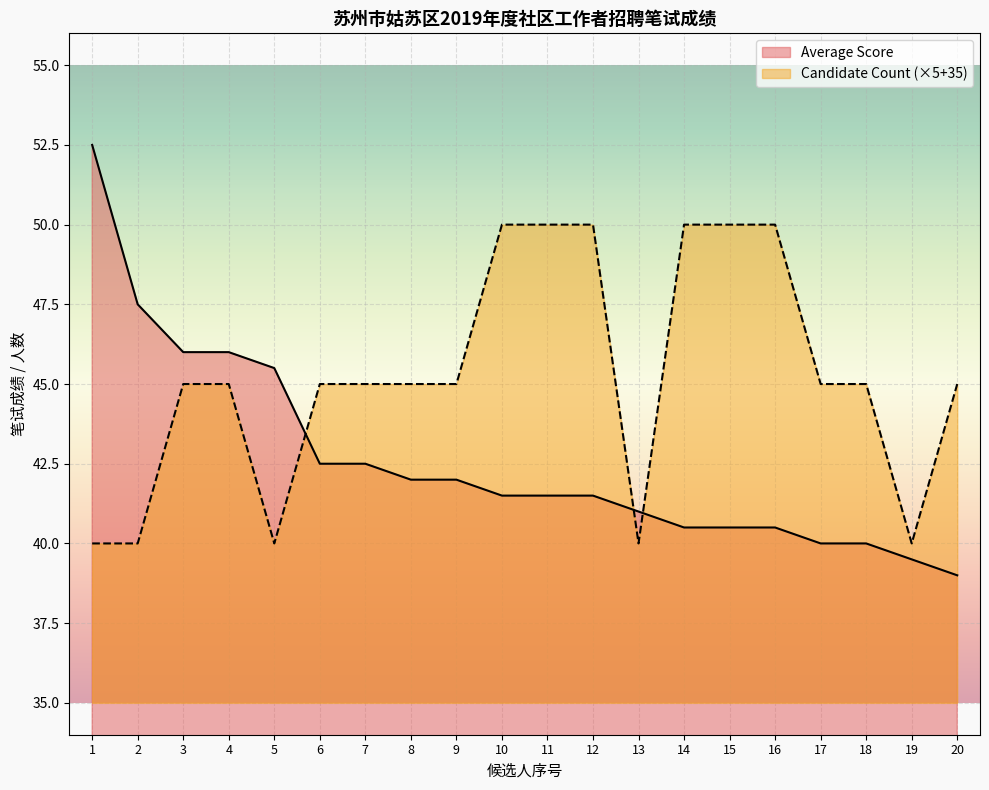

What are all the series names shown in the legend?

Average Score, Candidate Count (×5+35)